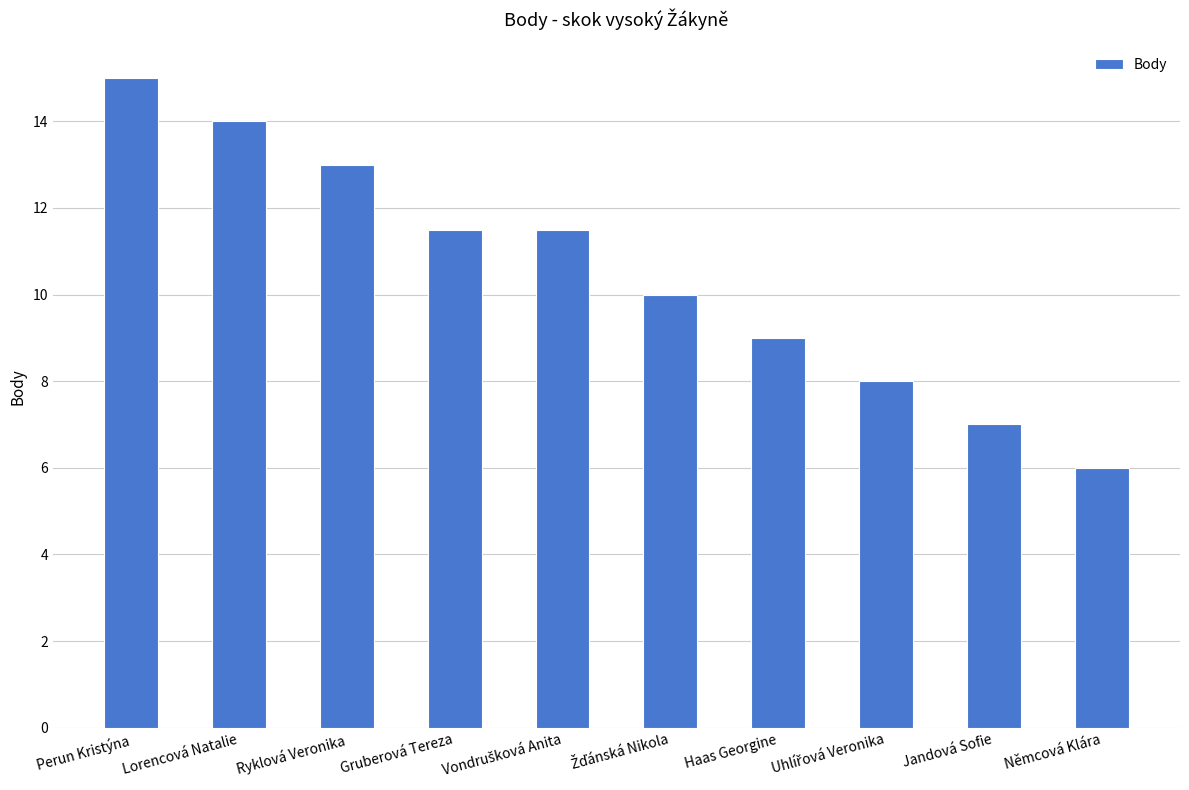

Which label corresponds to the largest value in the chart?

Perun Kristýna